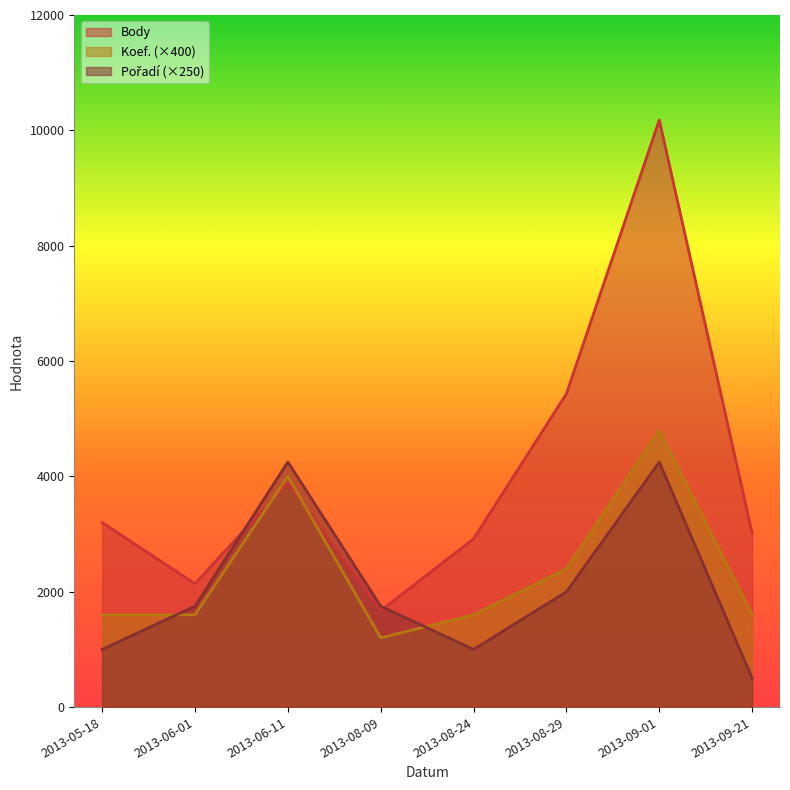

What is the difference between the maximum and second lowest values in the Body series?

8040